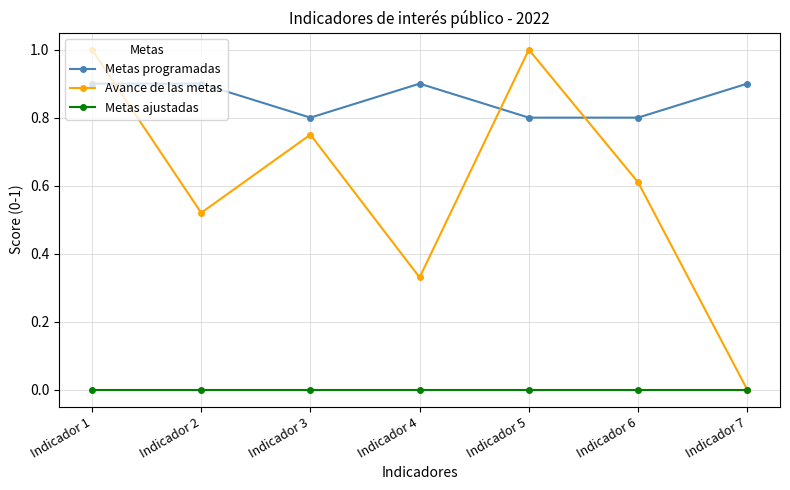

List the series in order of their peak value, lowest first.

Metas ajustadas, Metas programadas, Avance de las metas